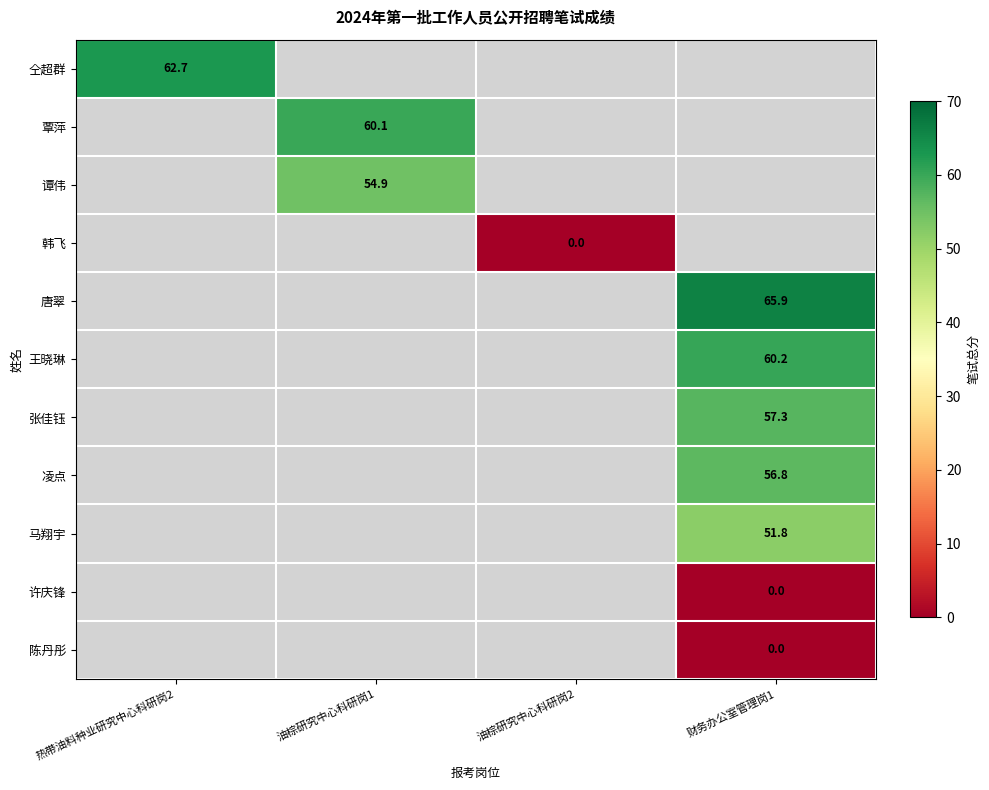

List the labels in order of 覃萍 value, largest first.

热带油料种业研究中心科研岗2, 油棕研究中心科研岗1, 油棕研究中心科研岗2, 财务办公室管理岗1